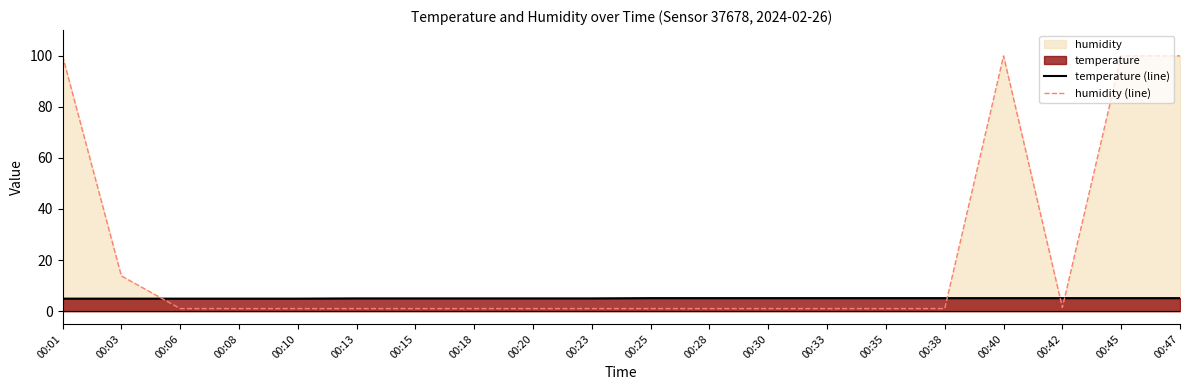

What is the total value across all series at 00:45?

105.0